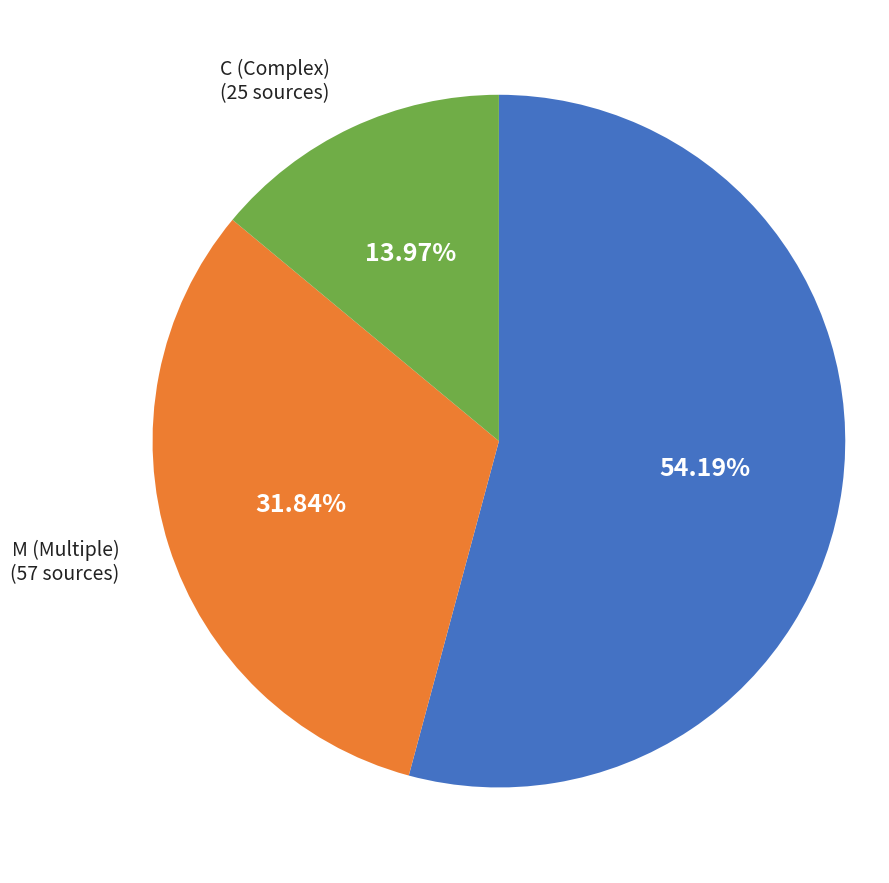

True or false: S accounts for 67% of the total.

False